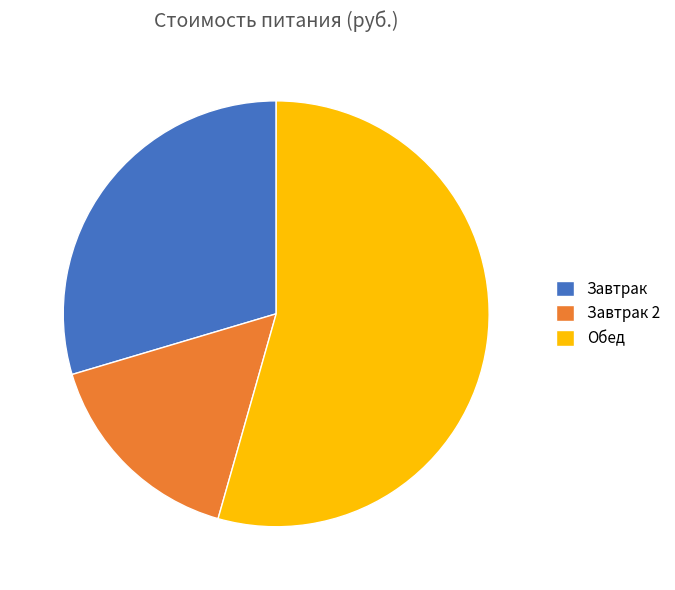

Between Завтрак and Обед, which is larger?

Обед